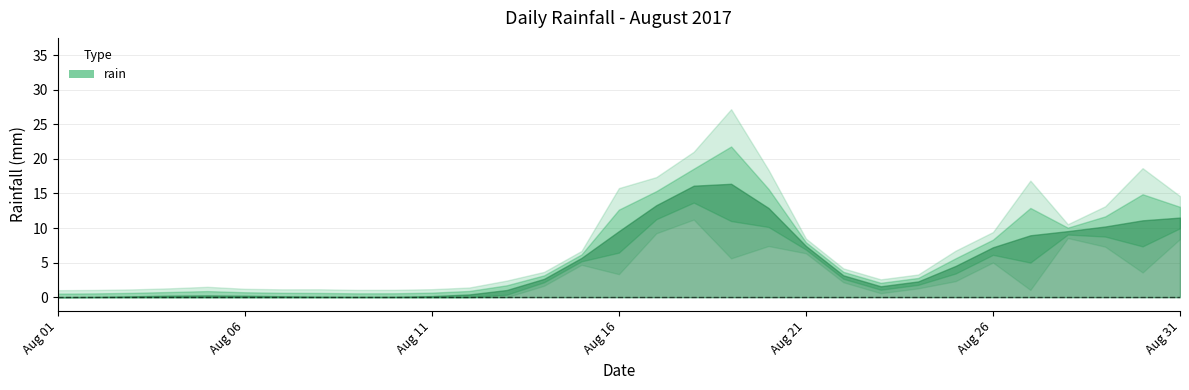

What is the sum of all values?

157.0